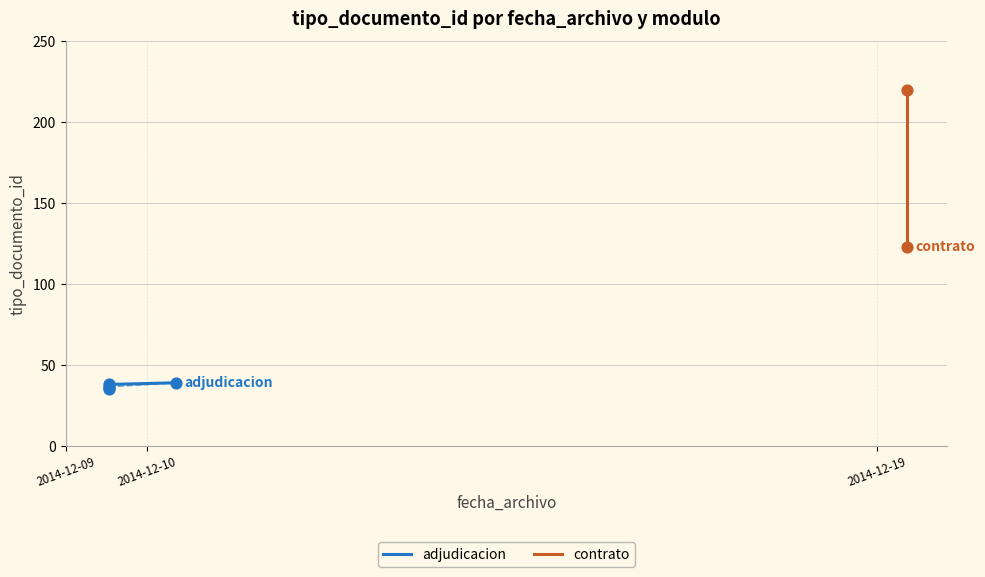

Approximately how many times larger is the value at 2014-12-19 08:48:47 compared to 2014-12-09 12:51:14?

6.1